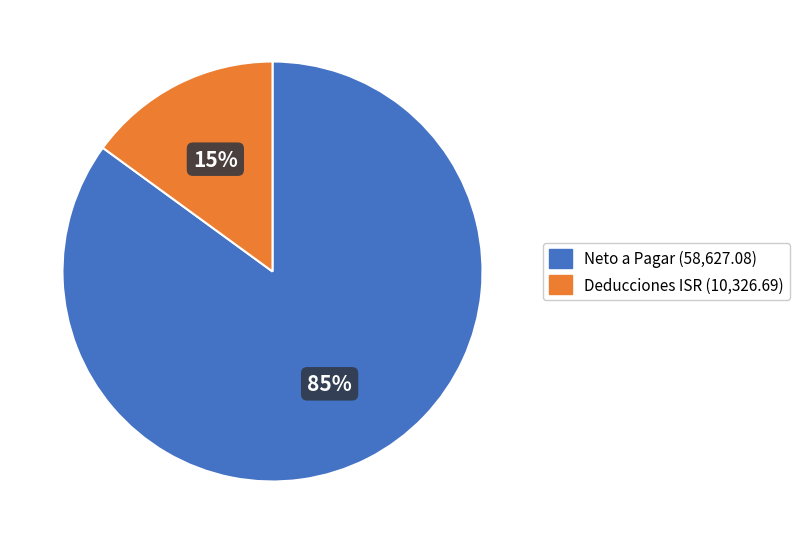

To the nearest percent, what is the average slice percentage?

50%